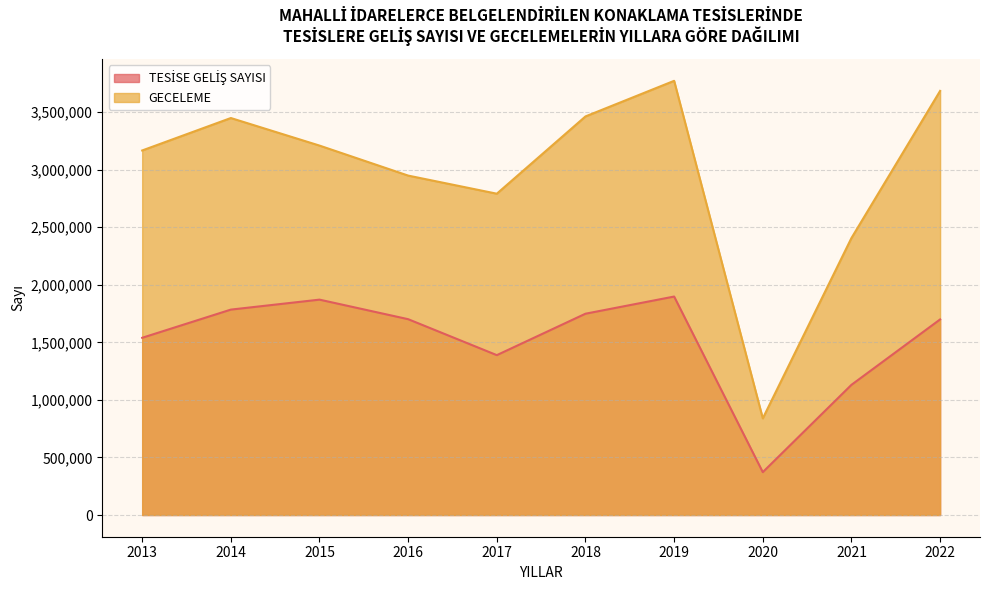

At which category does GECELEME reach its first local peak?

2014